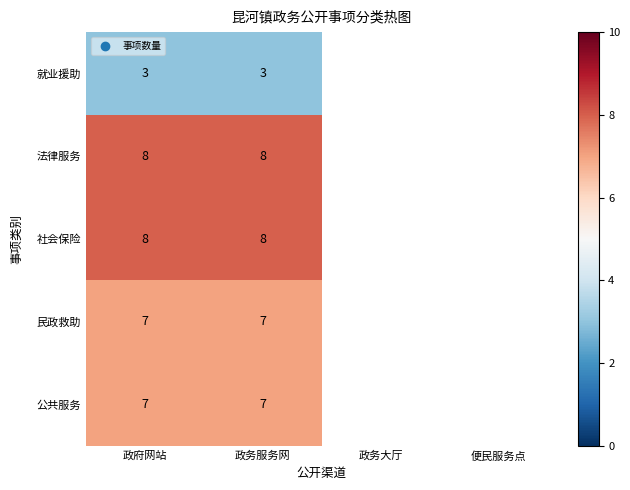

How many data points does each series have?

4